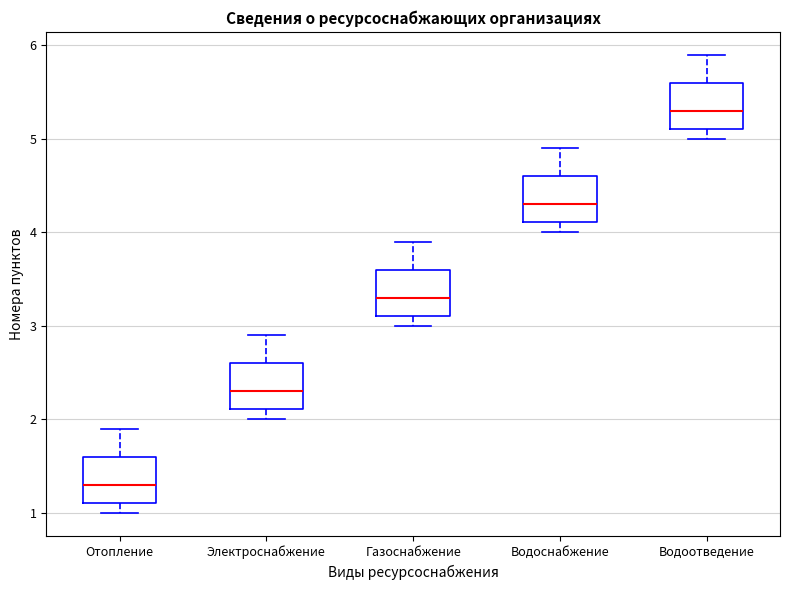

Which box's median line is the highest?

Водоотведение